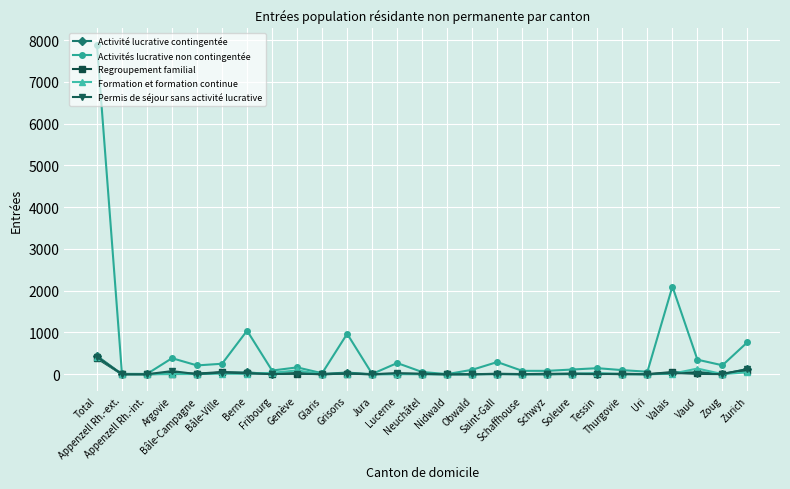

True or false: Activité lucrative contingentée has more than 1 points higher than both neighbors.

True